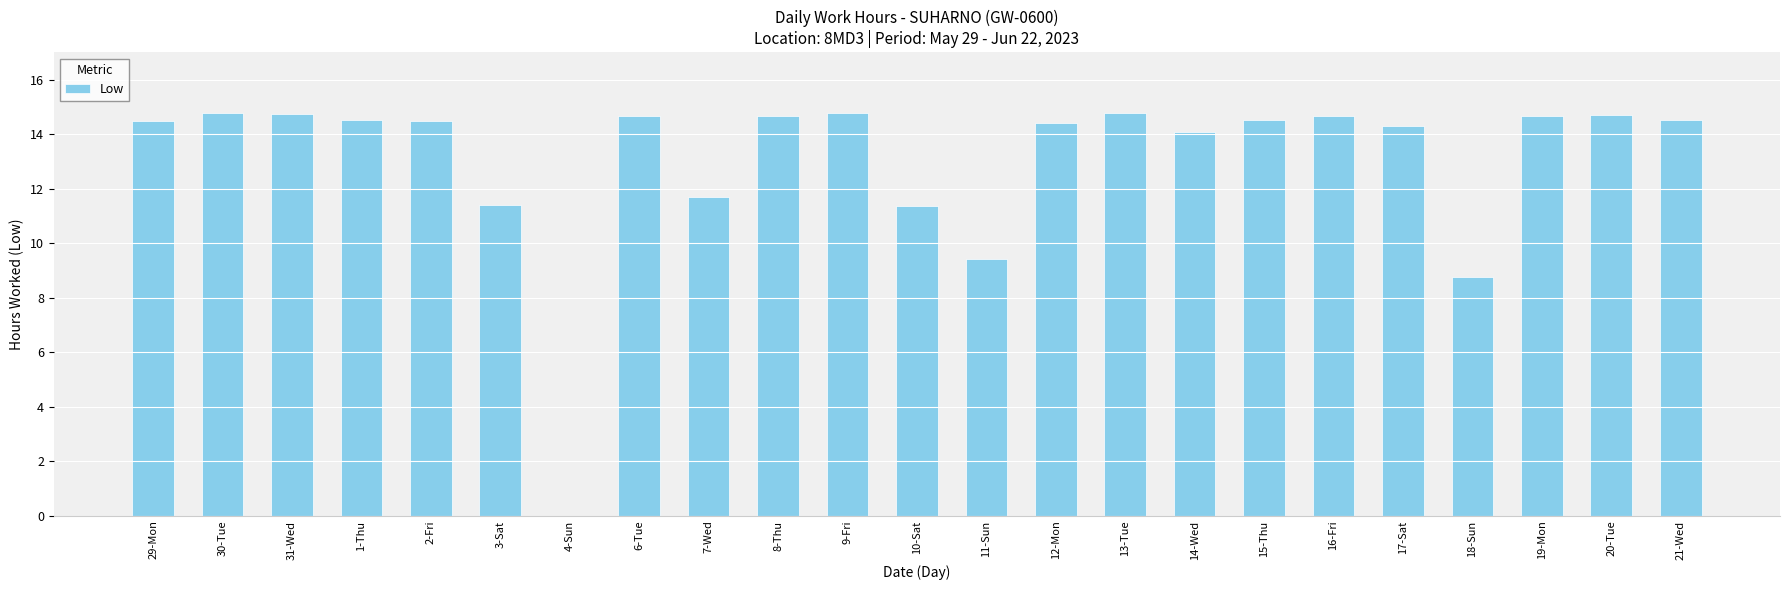

What is the sum of all values?

300.6